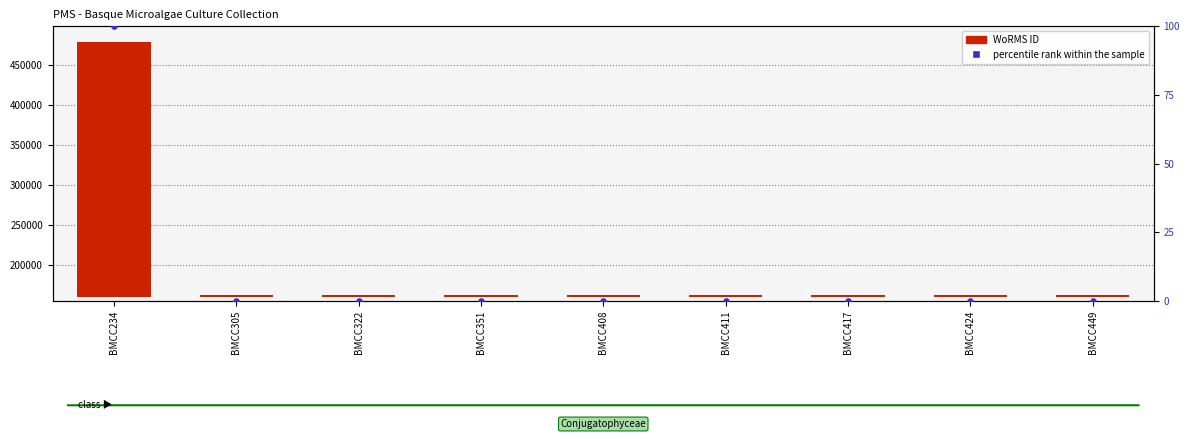

Which series contains the highest Y value?

WoRMS ID